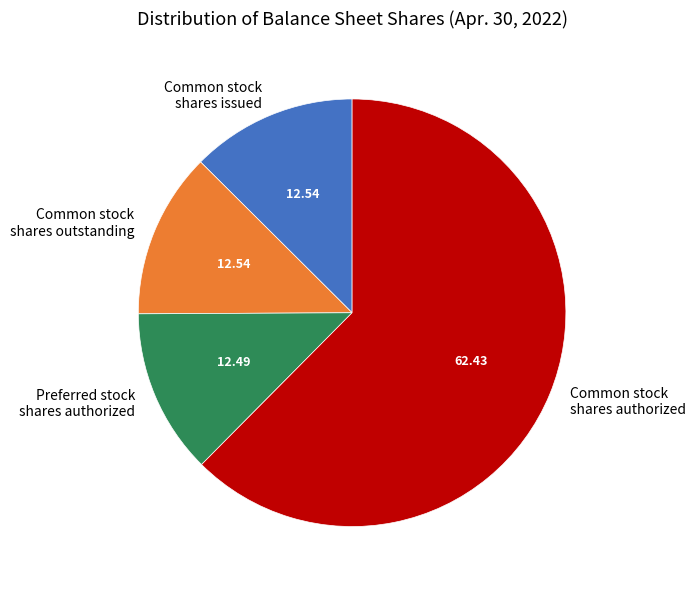

Which has a higher value, Common stock shares authorized or Common stock shares issued?

Common stock shares authorized